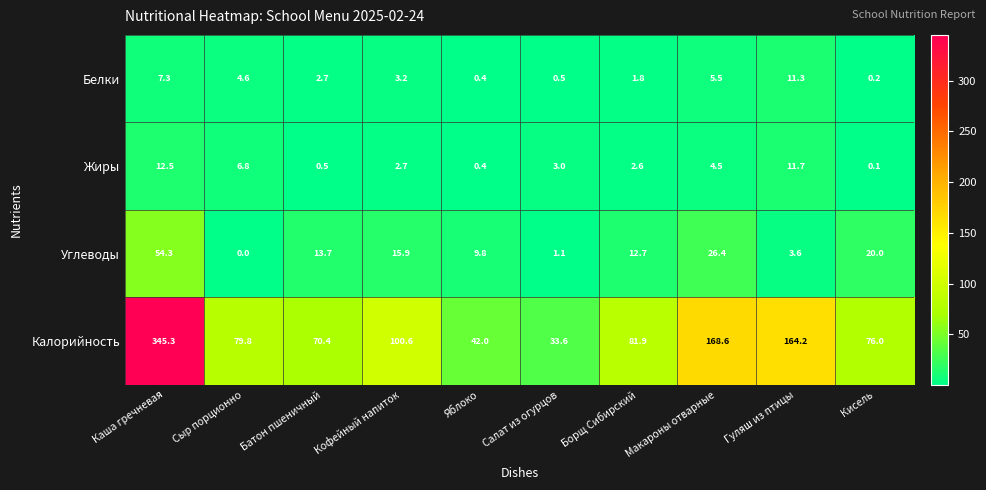

What is the average value of the Калорийность series?

116.2